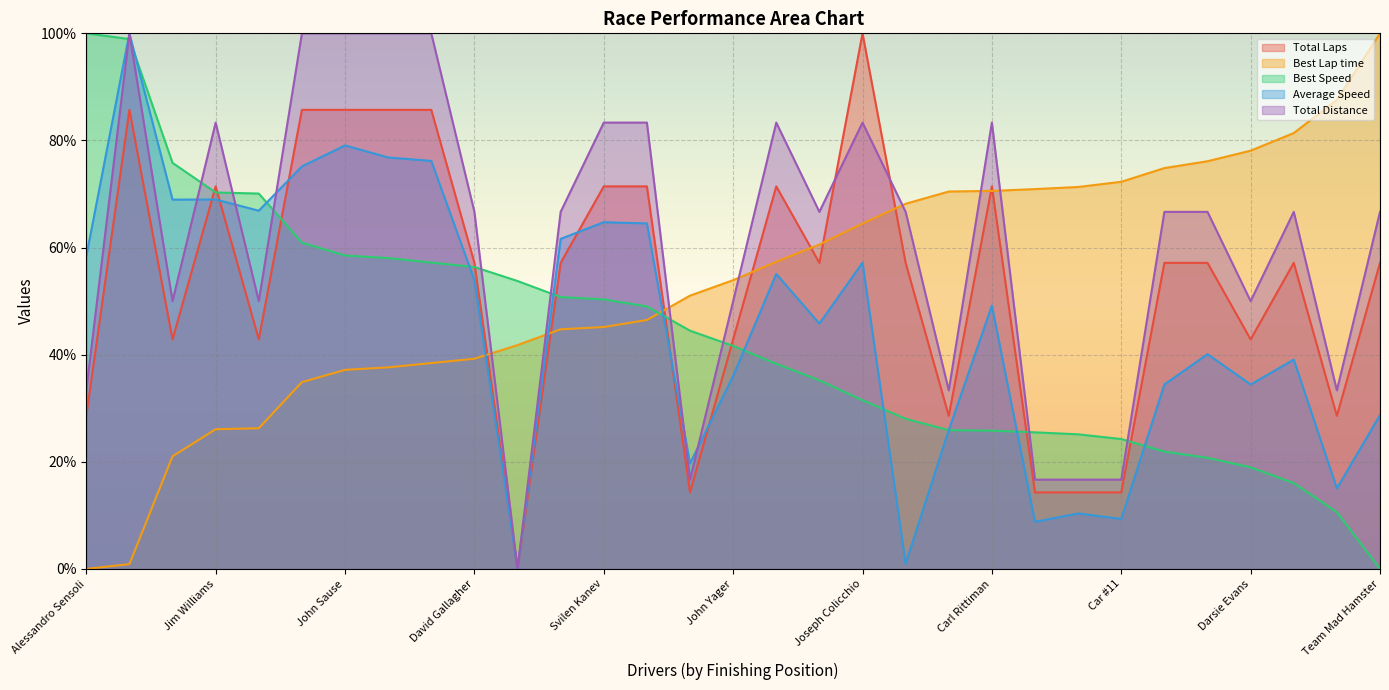

Which category has the lowest value across all series?

Sat Singh